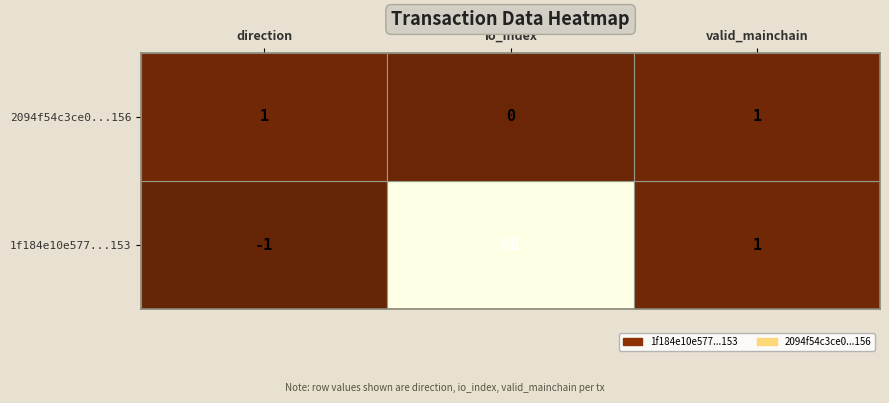

Read the 2094f54c3ce0ab28c613ec21eba61a4ca4b4156 value at 0.

1